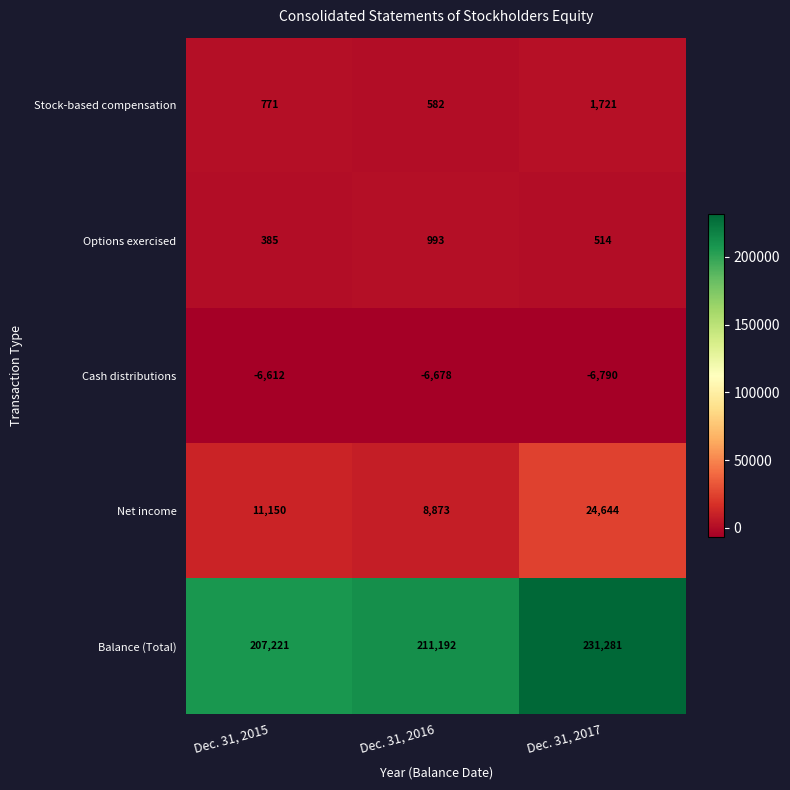

Count the number of categories in the chart.

3